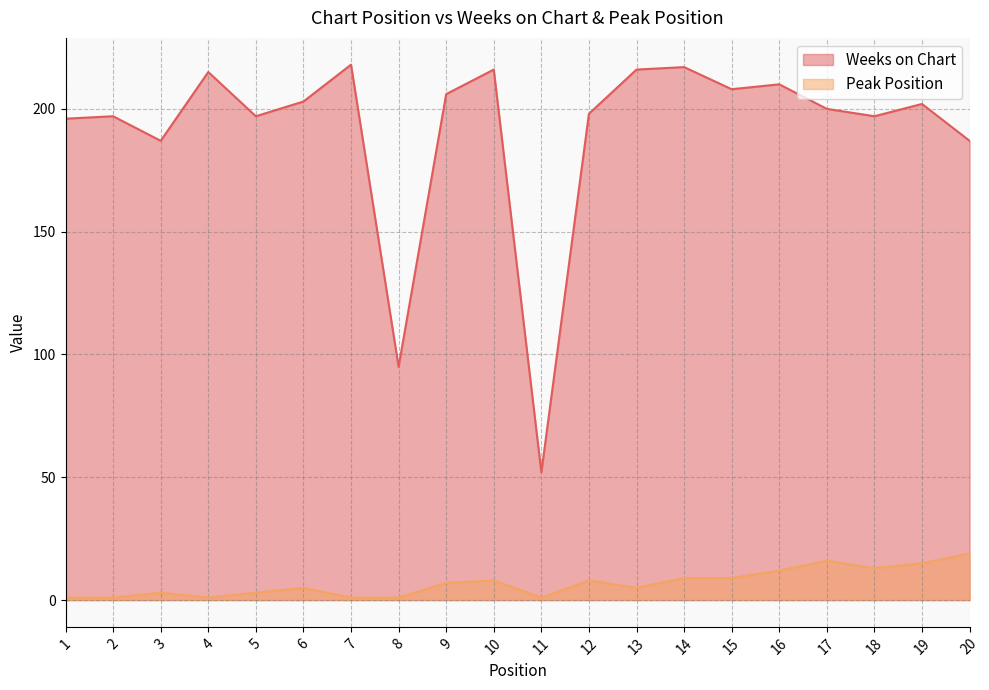

What is the total value across all series at 16?

222